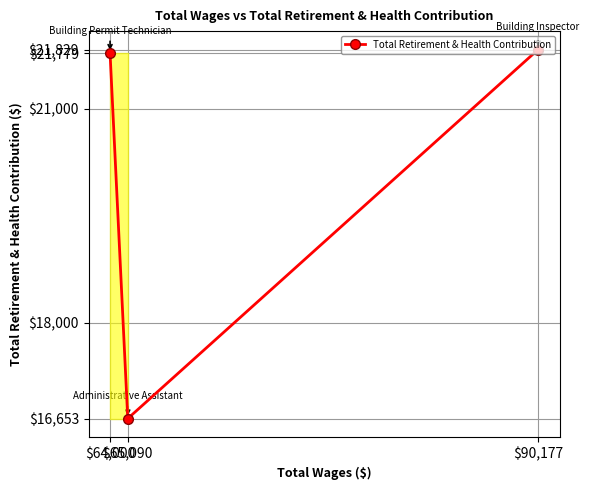

What is the difference between the maximum and minimum values?

5176